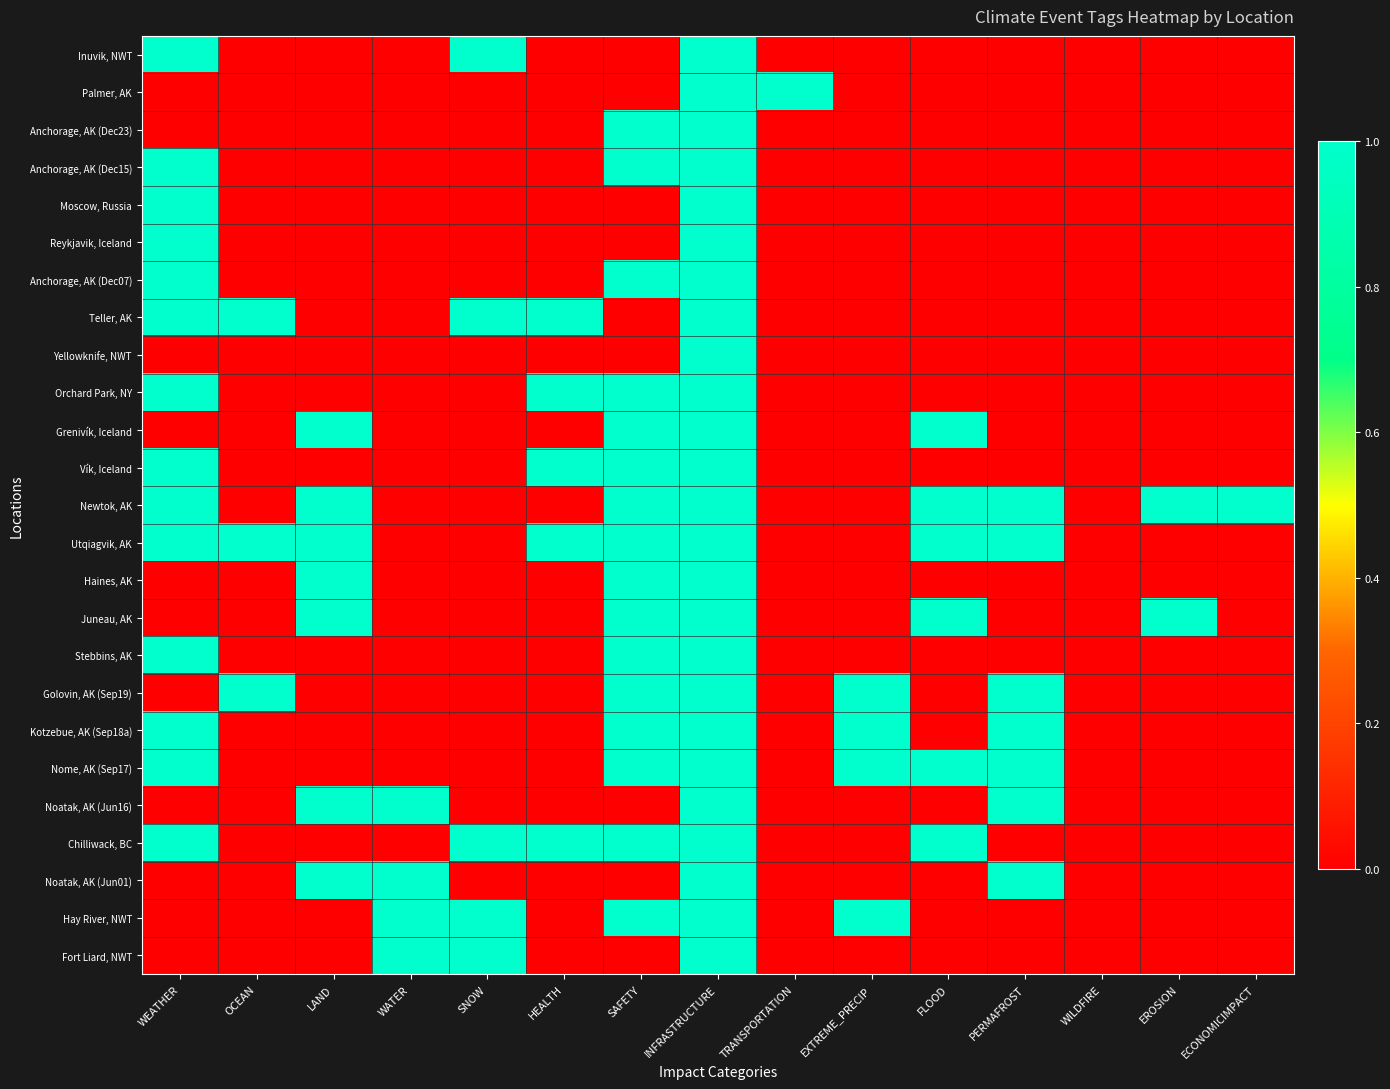

List the series in order of their peak value, highest first.

Inuvik, NWT, Palmer, AK, Anchorage, AK (Dec23), Anchorage, AK (Dec15), Moscow, Russia, Reykjavik, Iceland, Anchorage, AK (Dec07), Teller, AK, Yellowknife, NWT, Orchard Park, NY, Grenivík, Iceland, Vík, Iceland, Newtok, AK, Utqiagvik, AK, Haines, AK, Juneau, AK, Stebbins, AK, Golovin, AK (Sep19), Kotzebue, AK (Sep18a), Nome, AK (Sep17), Noatak, AK (Jun16), Chilliwack, BC, Noatak, AK (Jun01), Hay River, NWT, Fort Liard, NWT